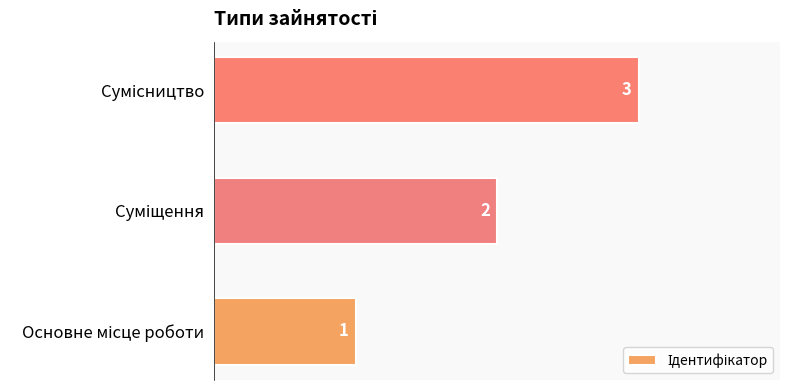

What is the greatest value displayed?

3